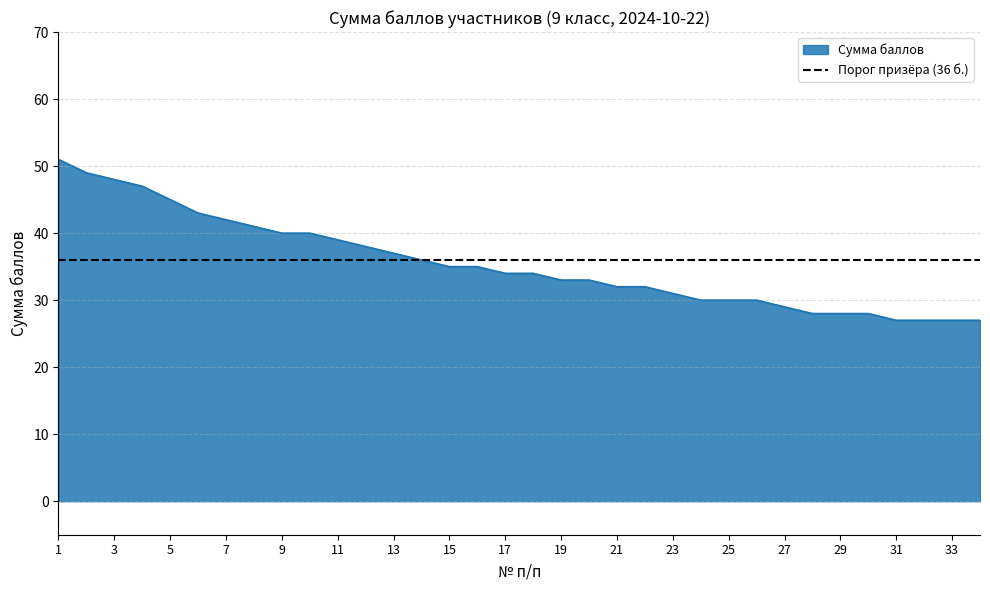

What is the change in value from 6 to 31?

-16